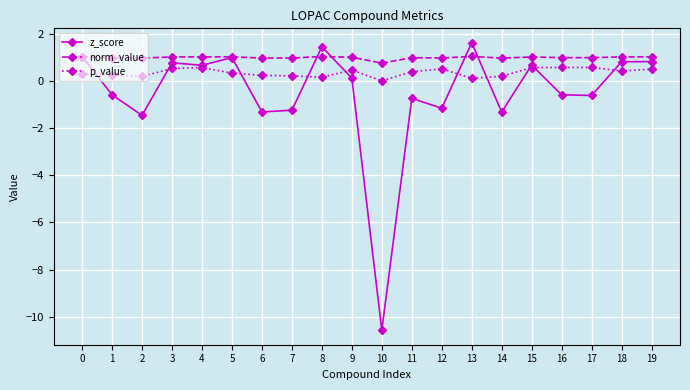

How many data points does each series have?

20